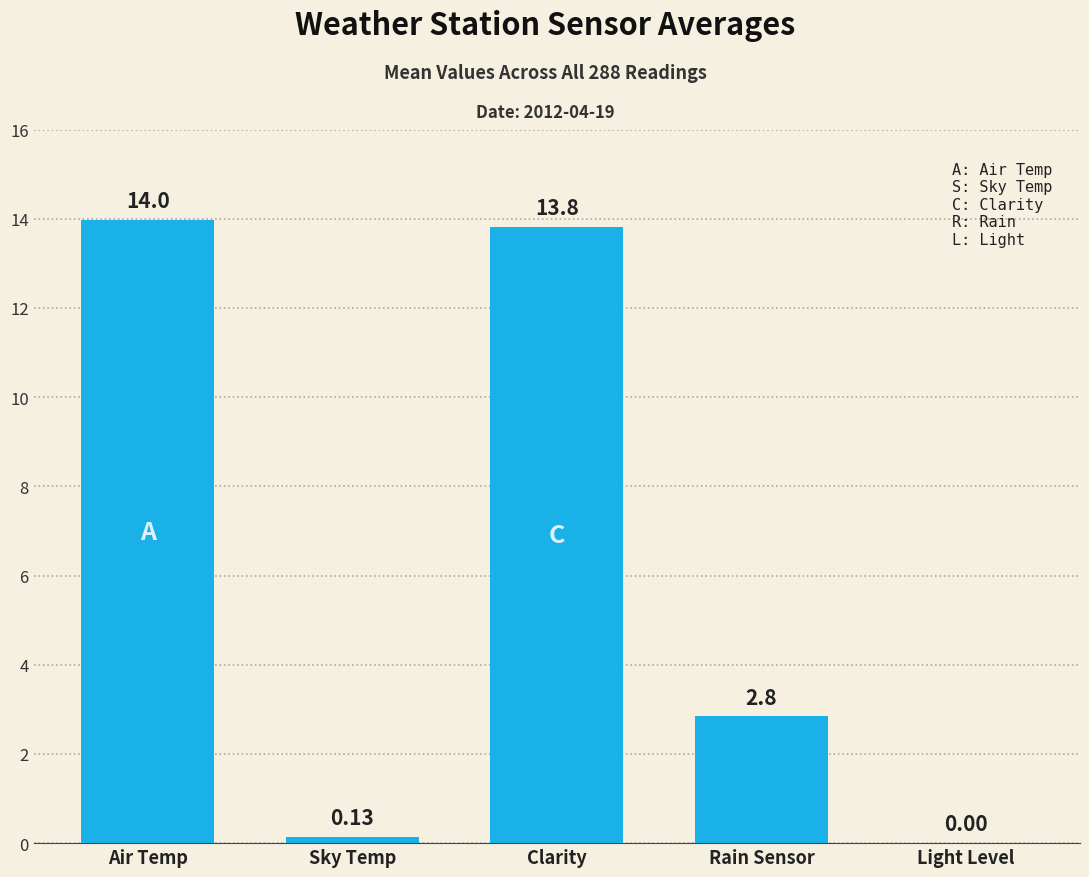

What is the change in value from Air Temp to Light Level?

-14.0